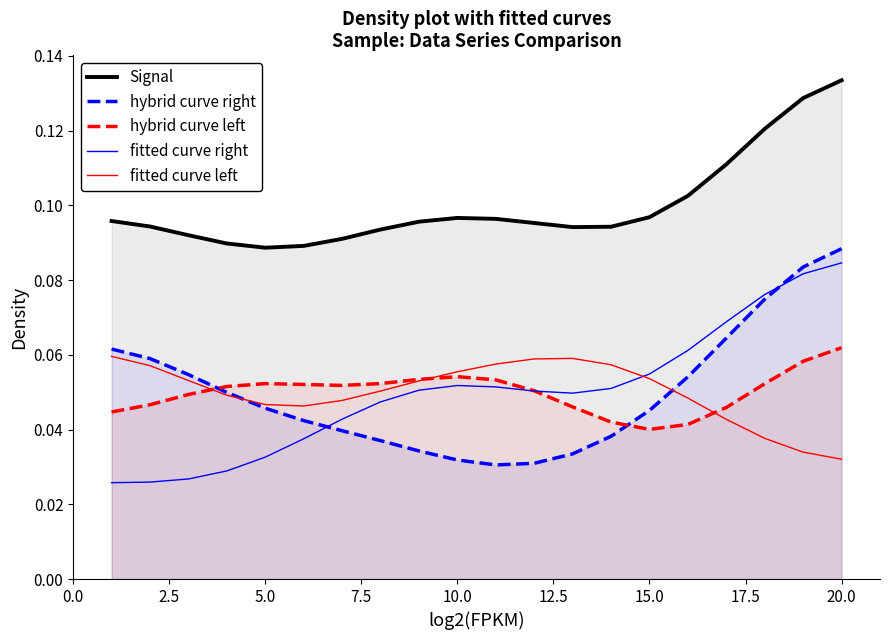

How many lines are shown in the chart?

5